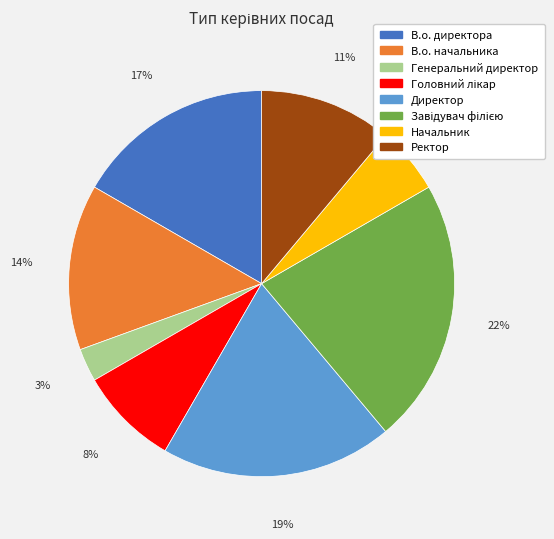

To the nearest percent, what is the difference between the largest and smallest slice percentages?

19%